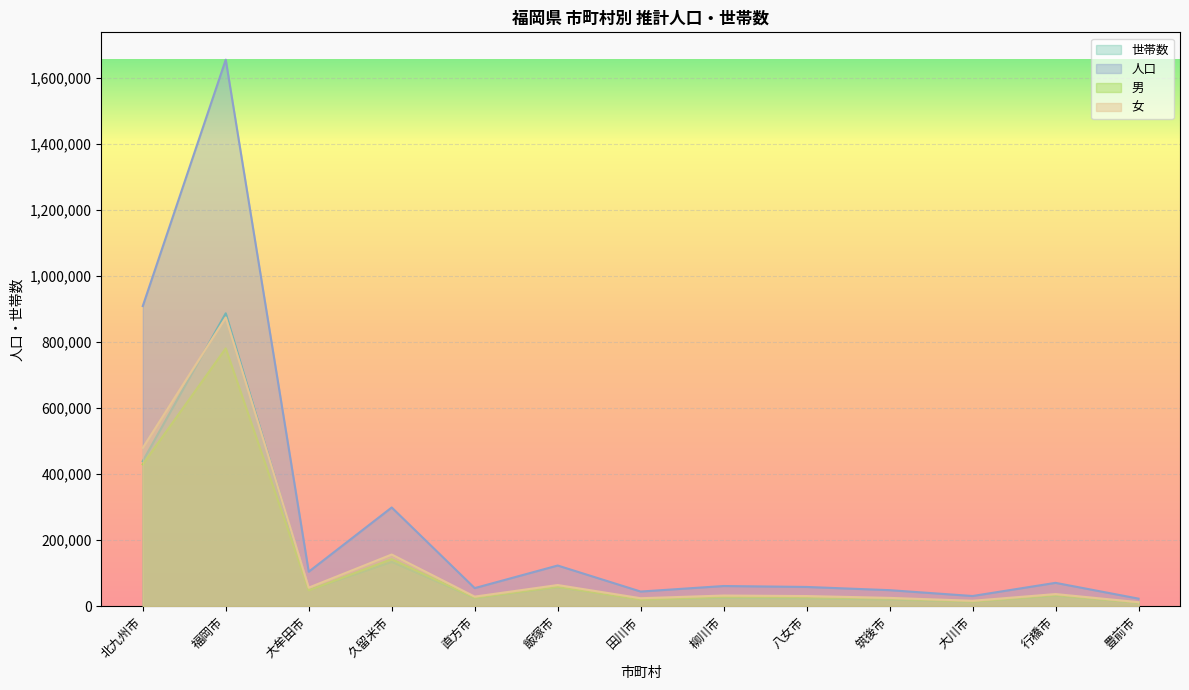

How many series are shown in this chart?

4